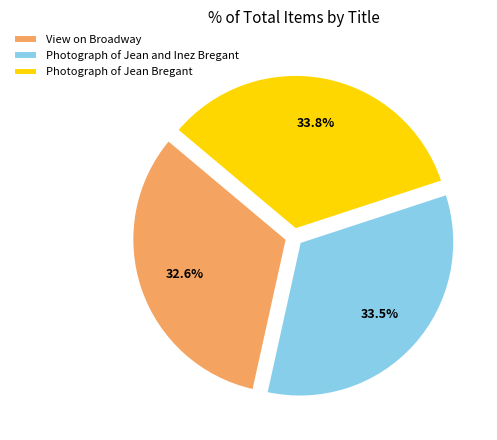

To the nearest percent, what portion does Photograph of Jean Bregant represent?

34%